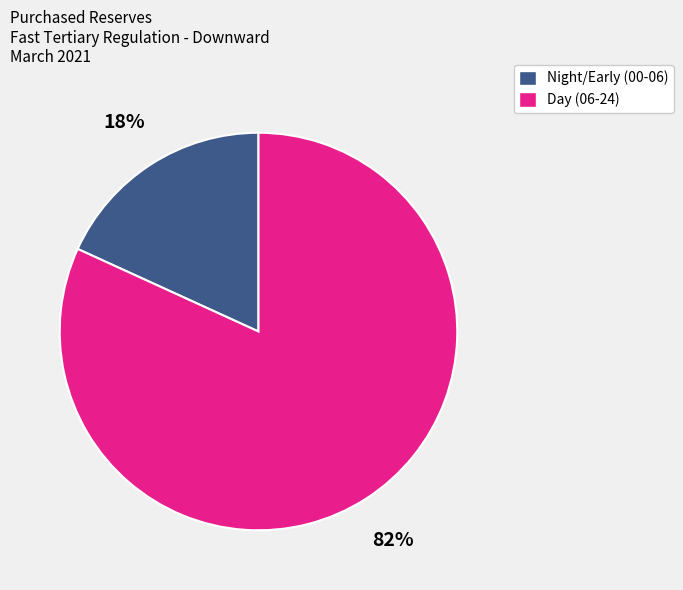

The Night/Early (00-06) slice represents 18% of the pie. True or false?

True